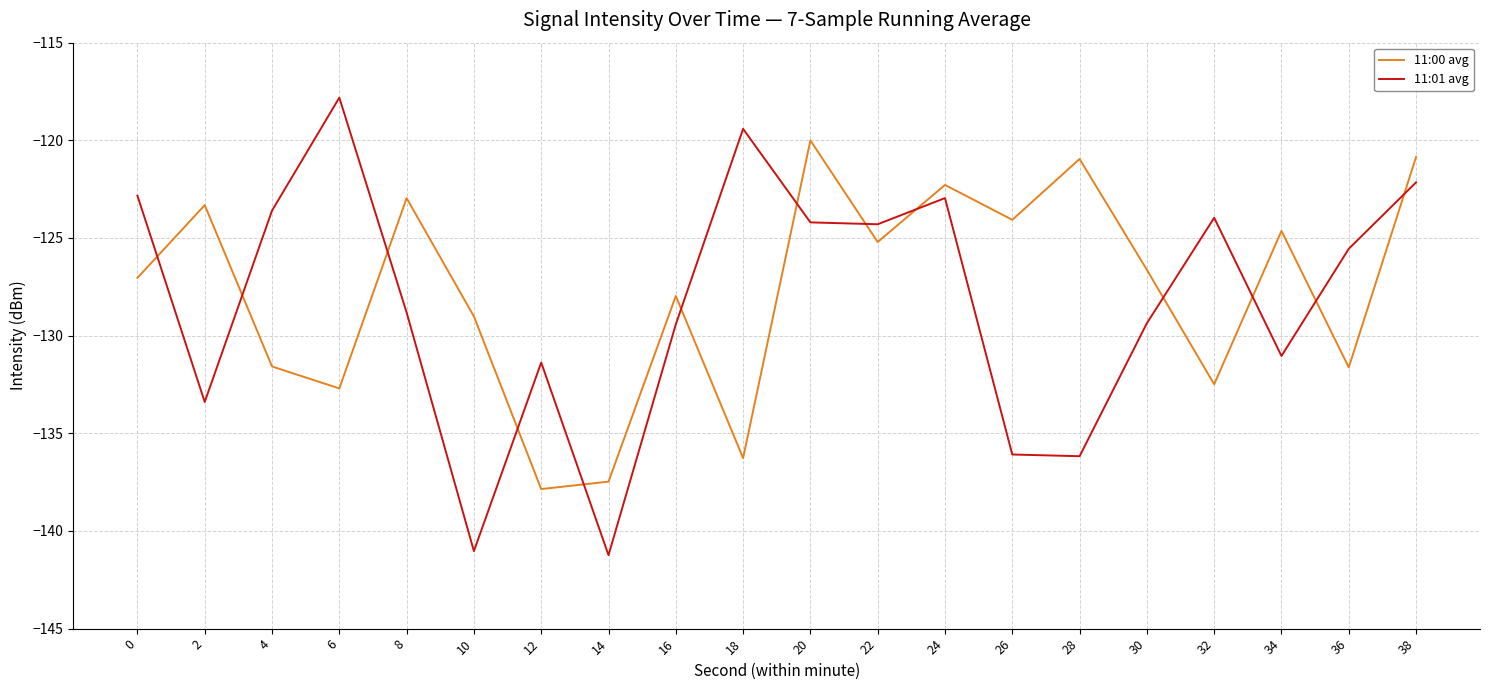

The value of 11:00 avg at 26 is -124.1. True or false?

True